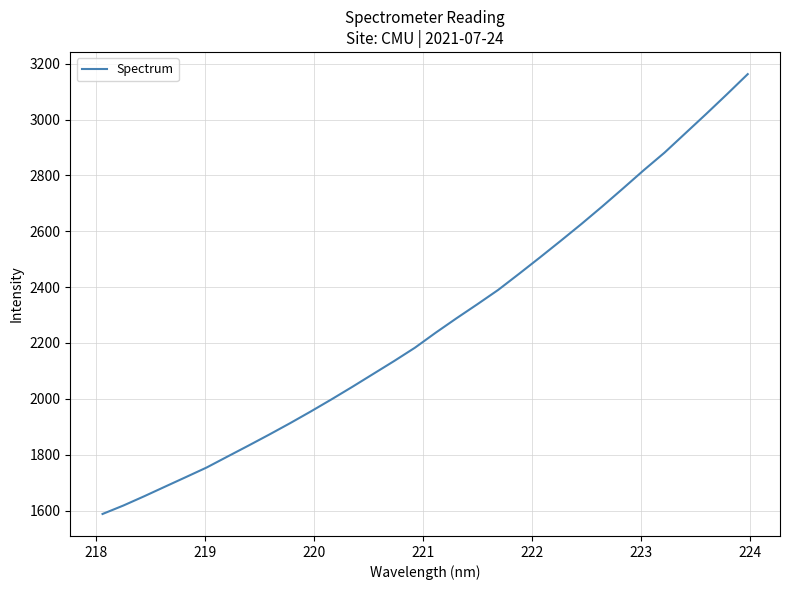

What is the maximum value shown in the chart?

3162.7